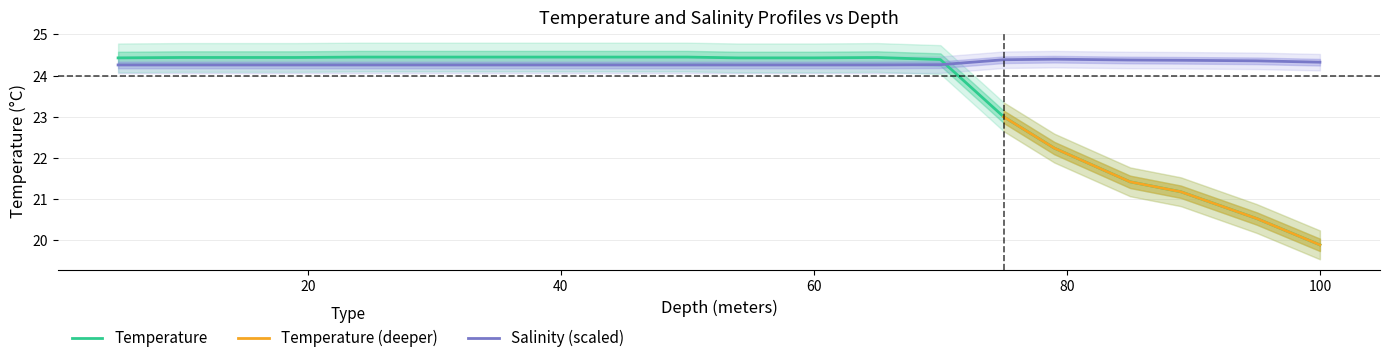

Does the chart have visible grid lines?

Yes